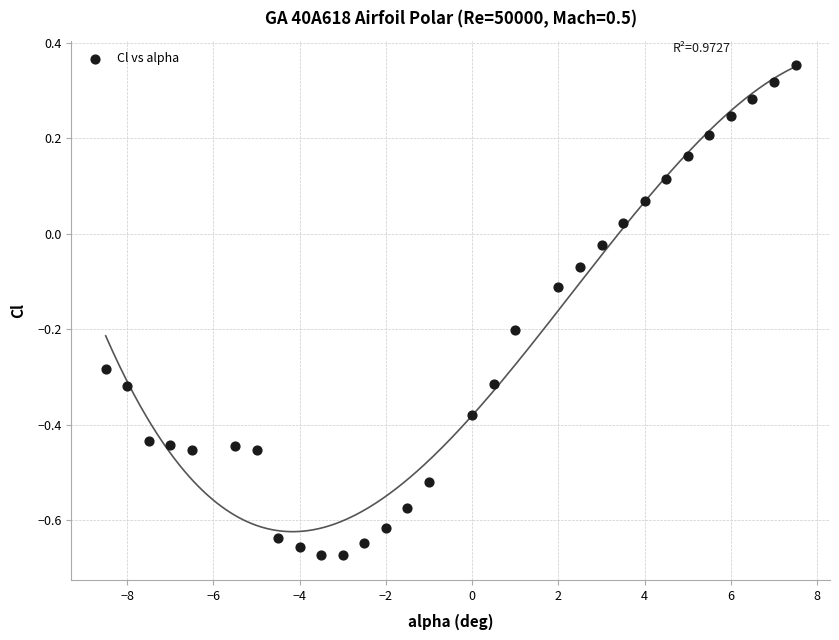

What is the range of Y values (max minus min)?

1.0